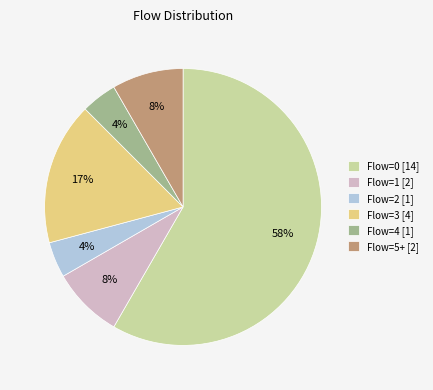

Is it true that Flow=2 [1] is 4% of the pie?

True